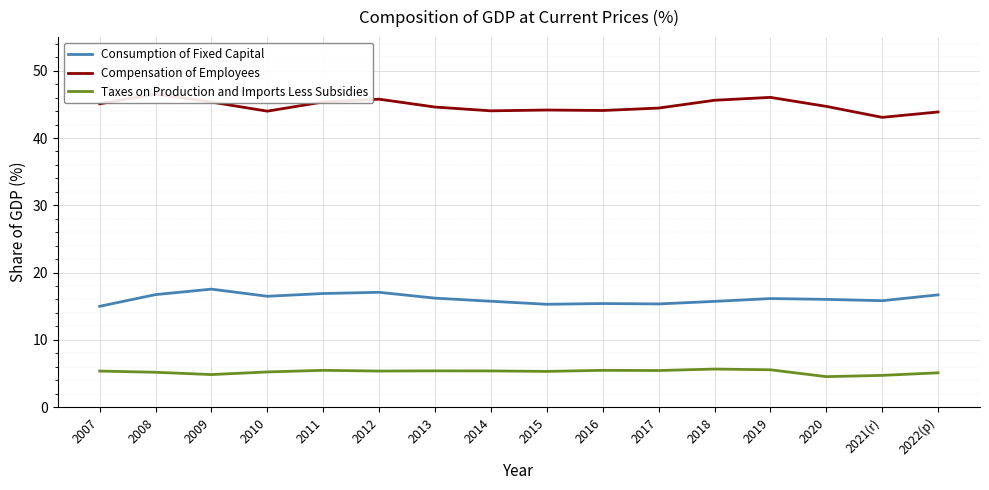

True or false: Compensation of Employees has more than 2 points higher than both neighbors.

True